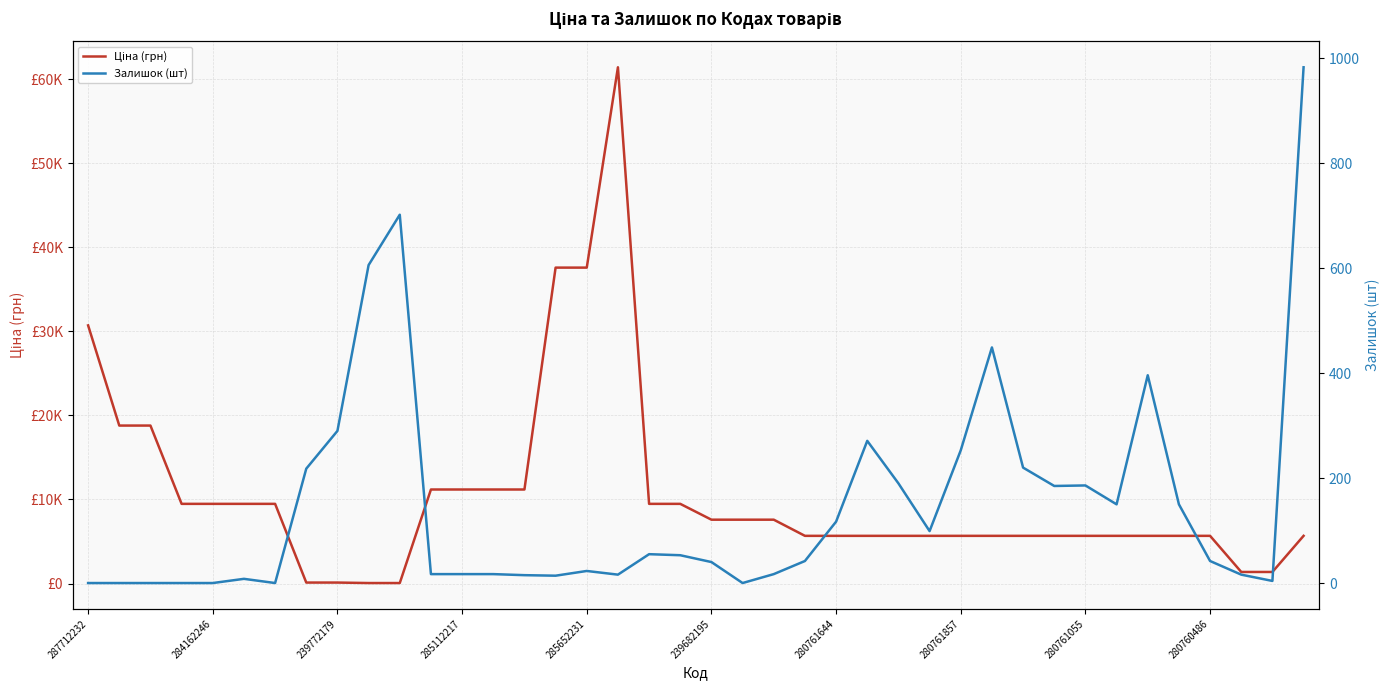

What is the value of the Ціна (грн) point at the 2nd from the left?

18796.8